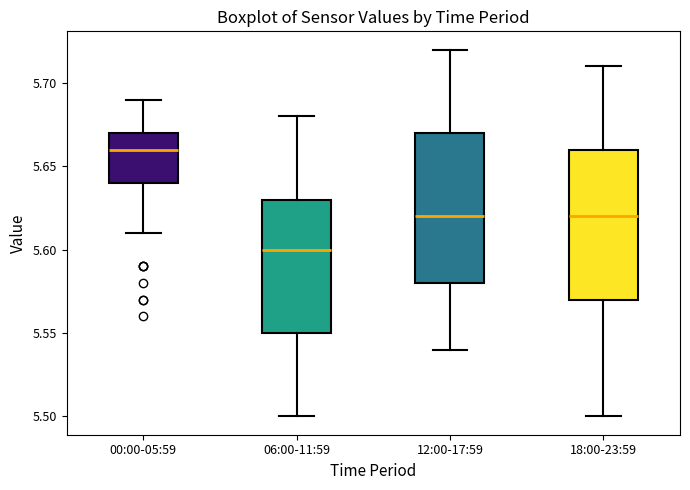

Which box's median line is the highest?

00:00-05:59